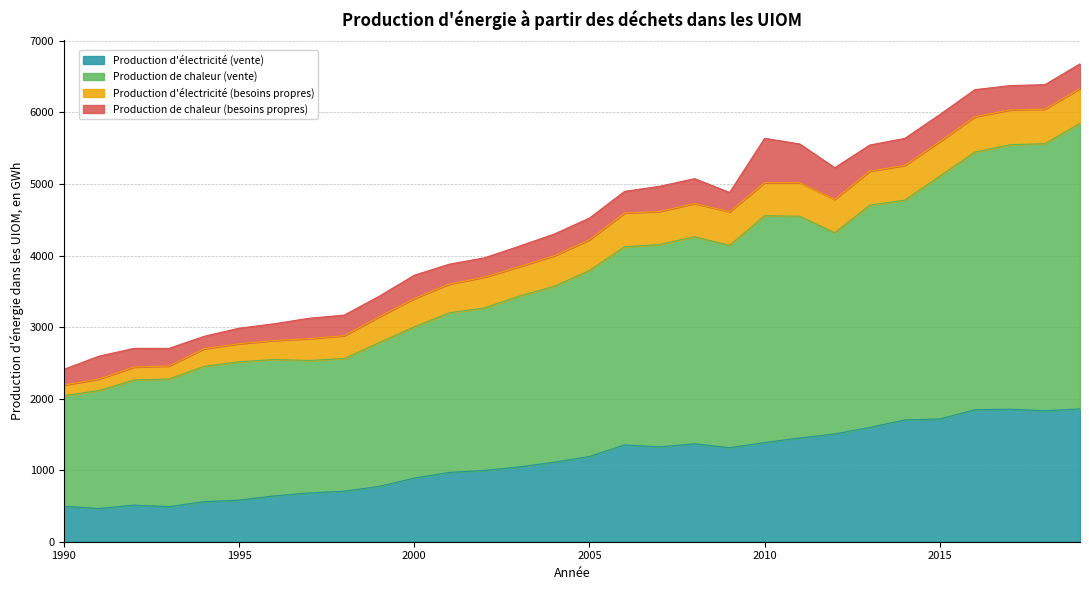

At how many categories does at least one series exceed 484?

30